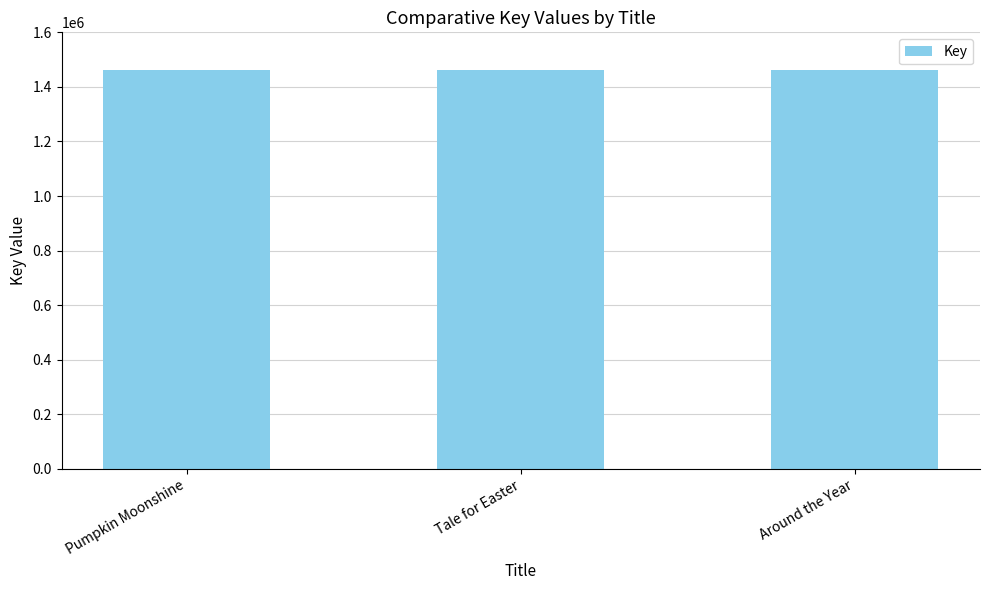

What is the smallest value displayed?

1461372